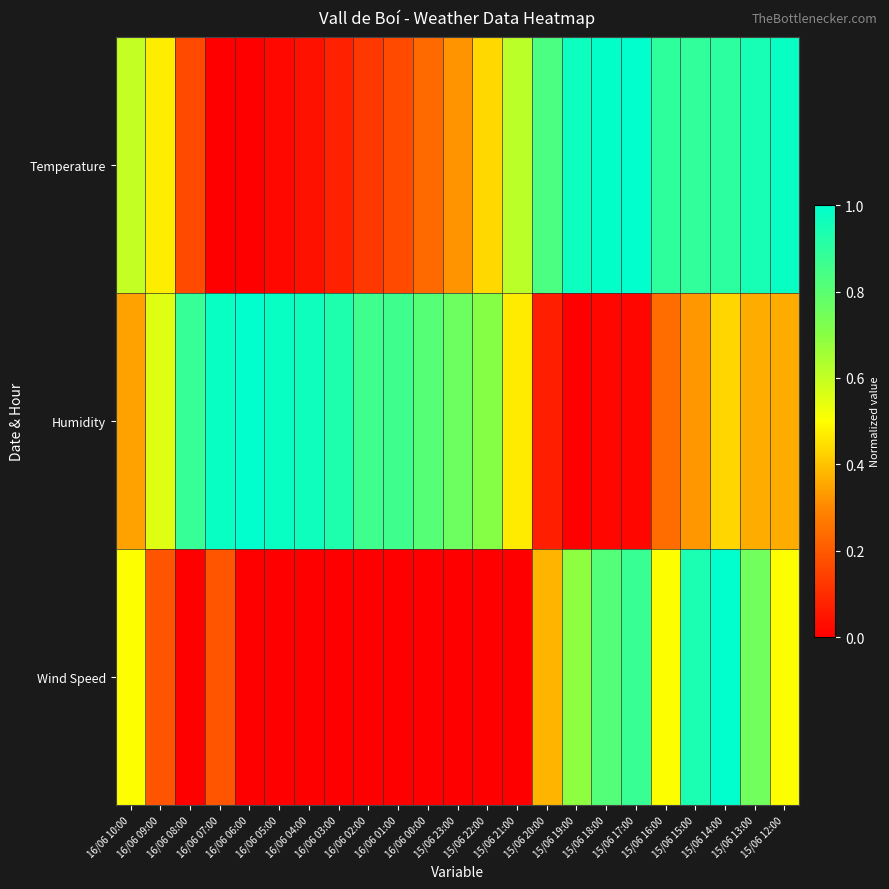

Which category has the highest value across all series?

15/06 17:00